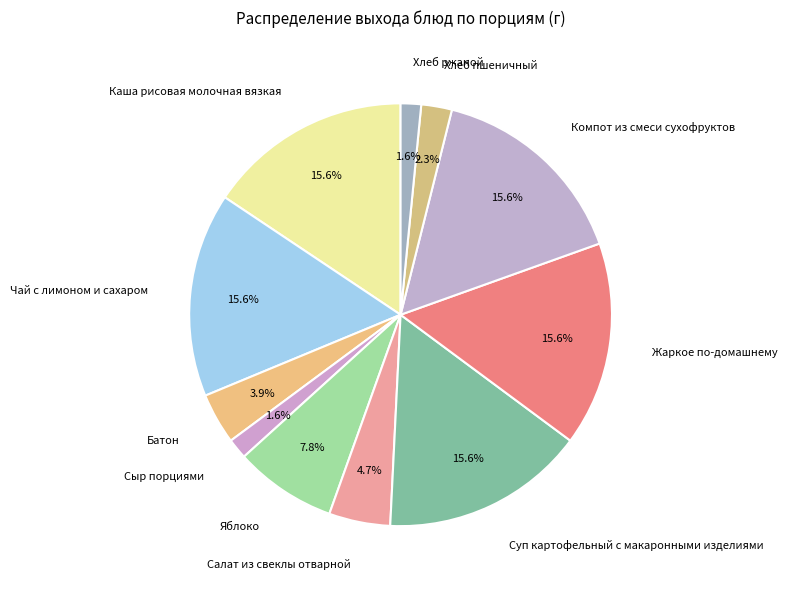

What percentage do Жаркое по-домашнему and Чай с лимоном и сахаром together represent?

31.2%